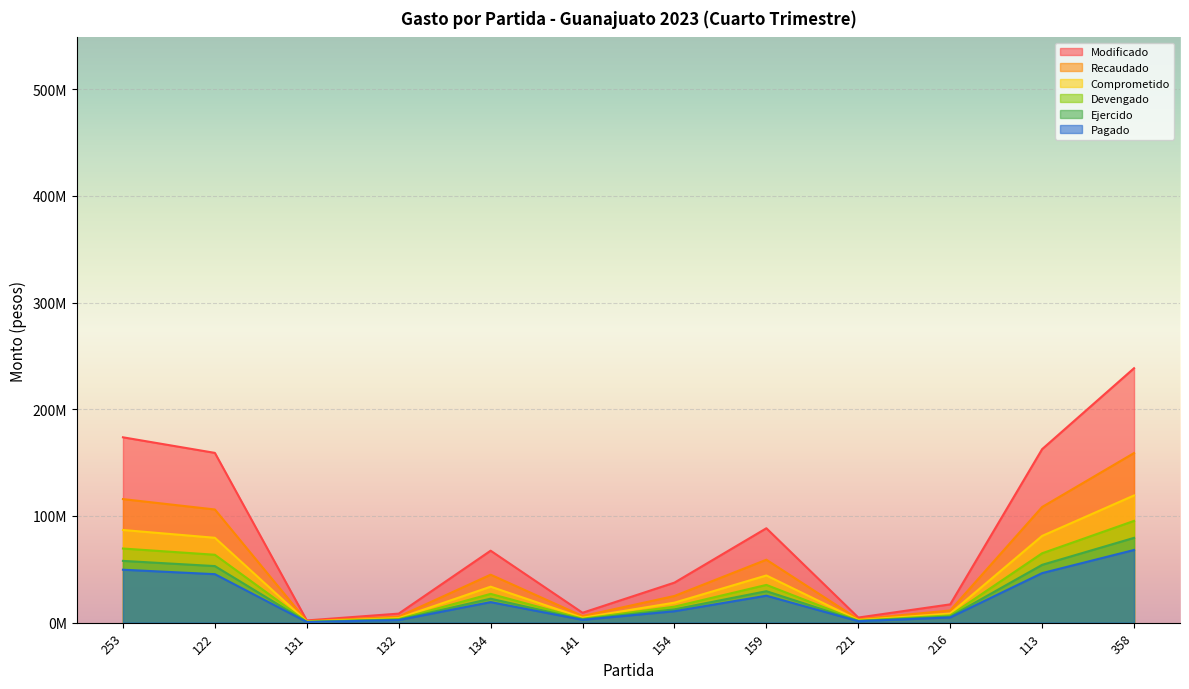

True or false: Devengado and Modificado intersect in this chart.

False